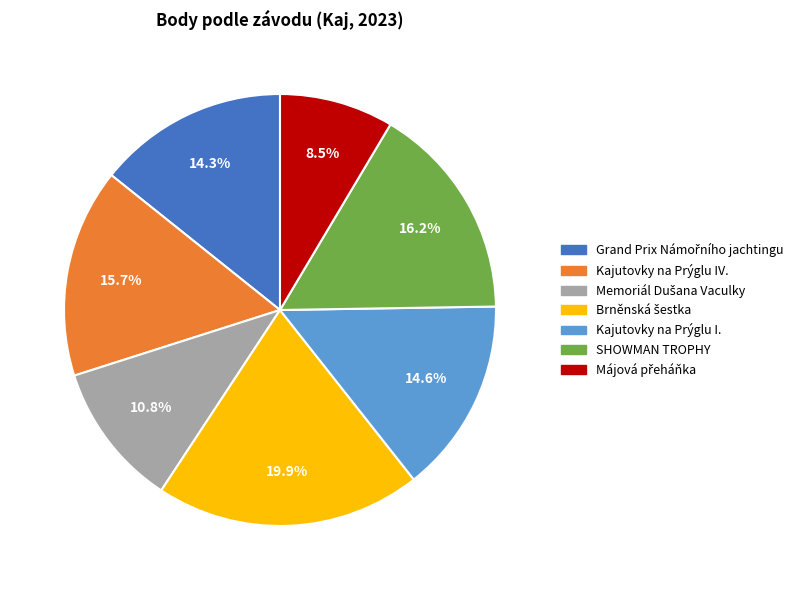

Is there any slice that represents more than half of the pie?

No